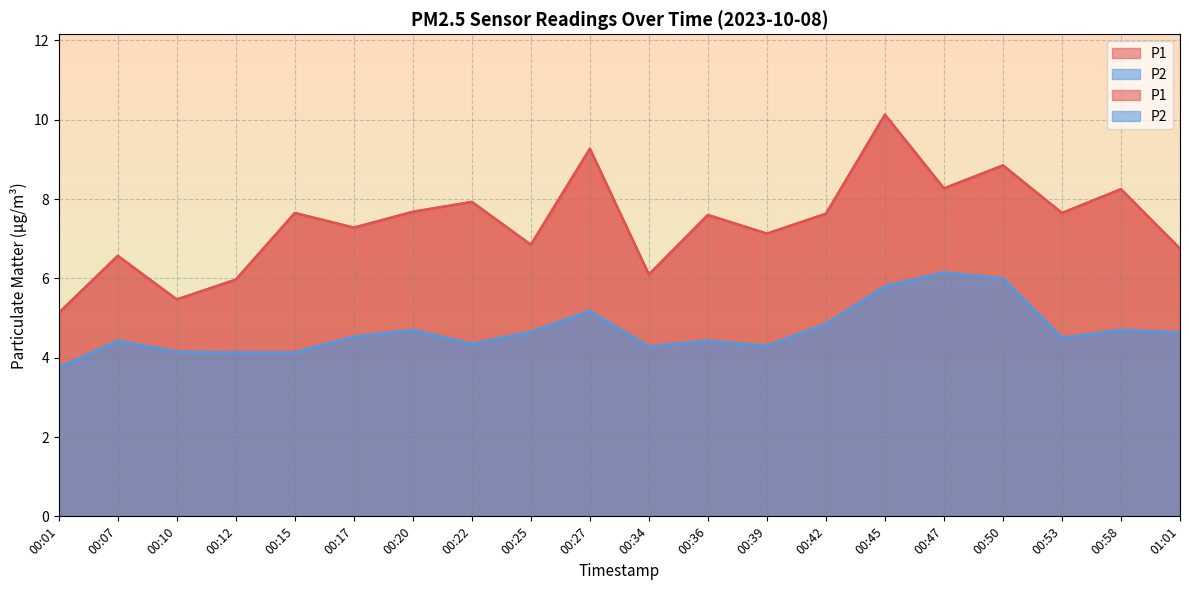

Is the value of P2 at 00:07 greater than the value of P1 at 00:58?

No